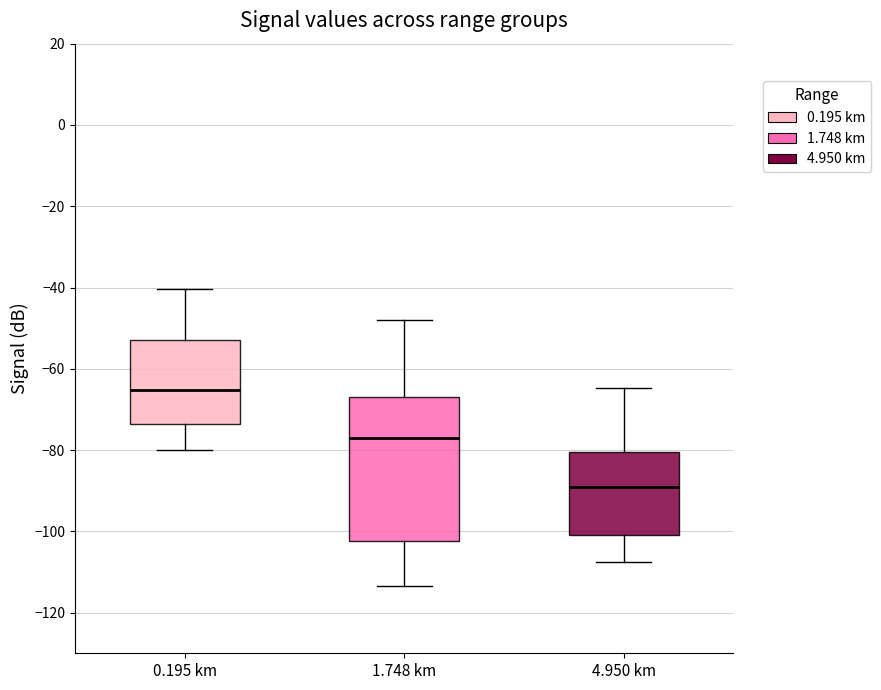

Which box has the highest median line?

0.195 km